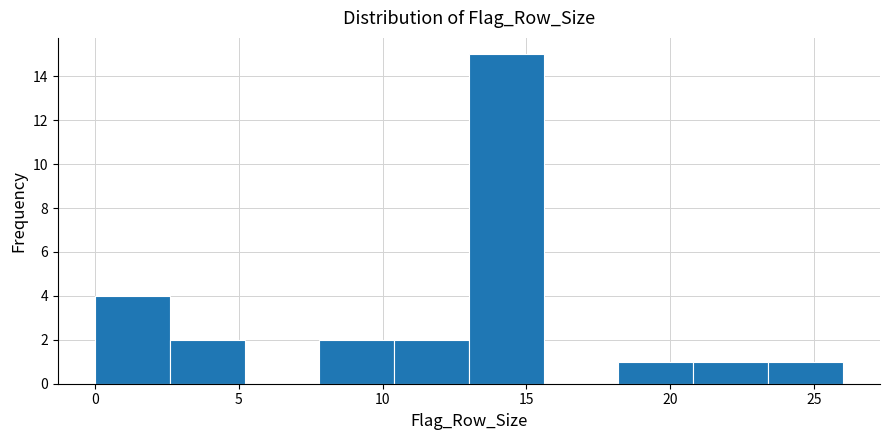

Reading left to right, transcribe this chart: for each bar, give the range it covers on the x-axis and its height. Neither the bar edges nor the heights are printed on the chart, so give them approximately, as read against the axes.

0.0 to 2.6: 4
2.6 to 5.2: 2
5.2 to 7.8: 0
7.8 to 10.4: 2
10.4 to 13.0: 2
13.0 to 15.6: 15
15.6 to 18.2: 0
18.2 to 20.8: 1
20.8 to 23.4: 1
23.4 to 26.0: 1